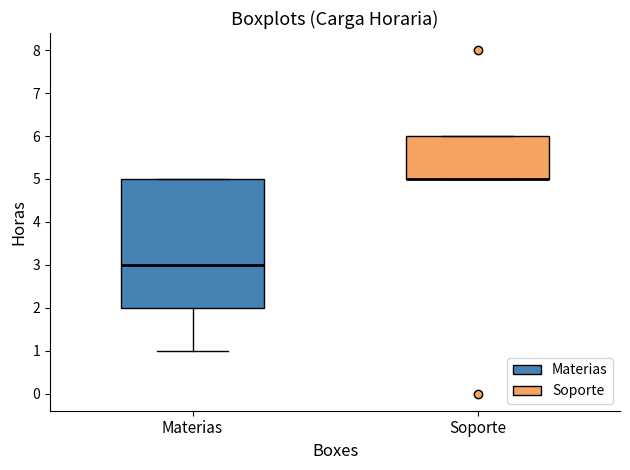

Reading left to right, read every box against the y-axis: the position of its median line, the range the box covers, and the ends of its whiskers. The values are not printed on the chart, so give them approximately, as read against the axis.

Materias: median 3, box 2 to 5, whiskers 1 to 5
Soporte: median 5 (drawn on the box's lower edge), box 5 to 6, whiskers 5 to 6